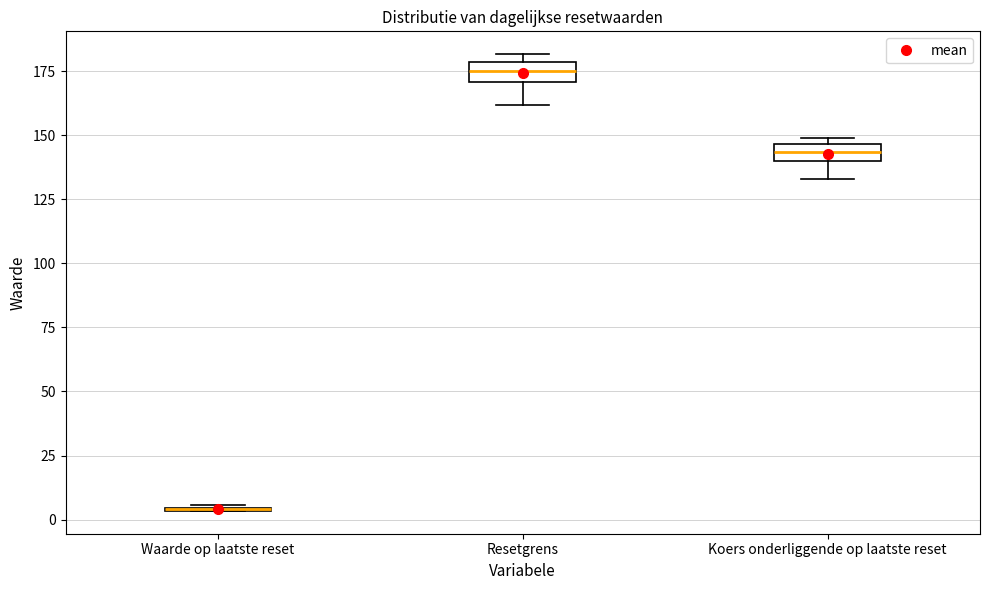

Where is the lower edge of the box for Koers onderliggende op laatste reset on the y-axis? The values are not printed on the chart, so give them approximately, as read against the axis.

140